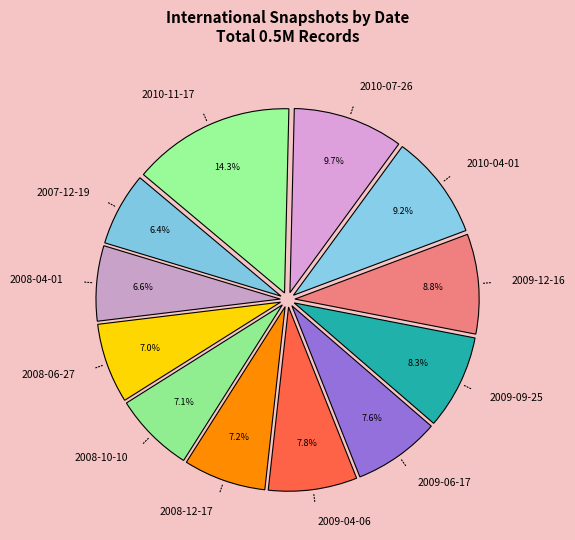

Approximately how many times larger is the value at 2009-04-06 compared to 2008-06-27?

1.1